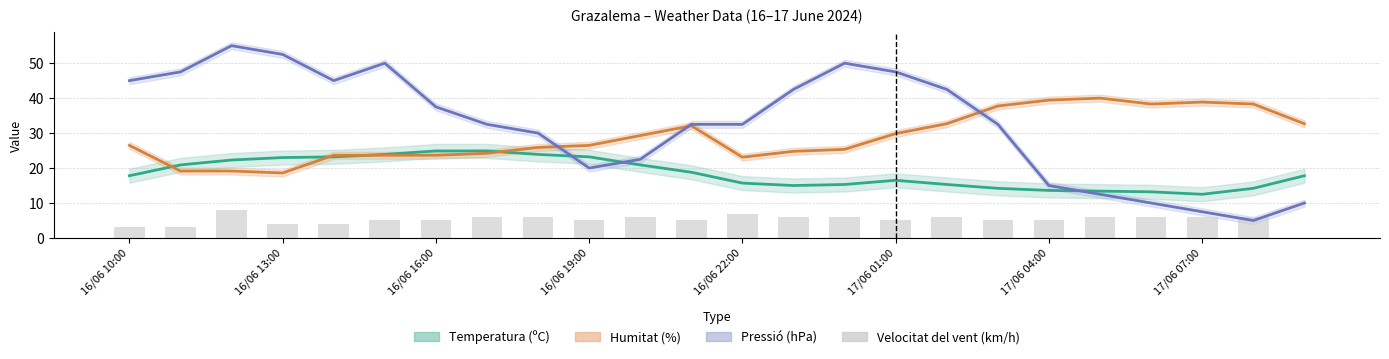

Does the chart contain any negative values?

No